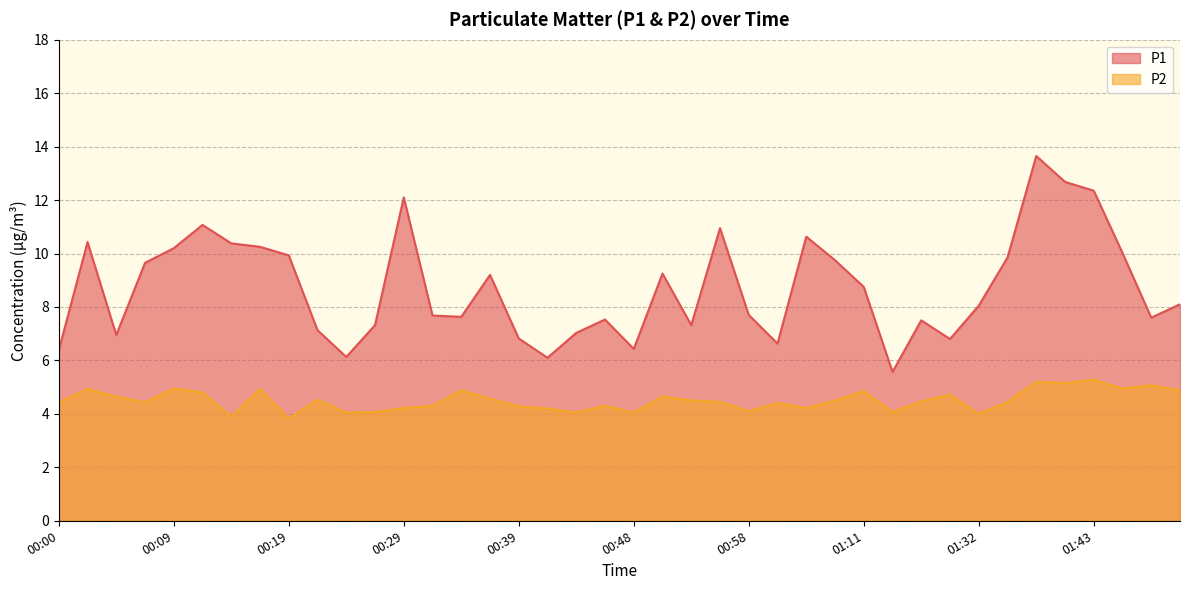

True or false: P2 and P1 intersect in this chart.

False